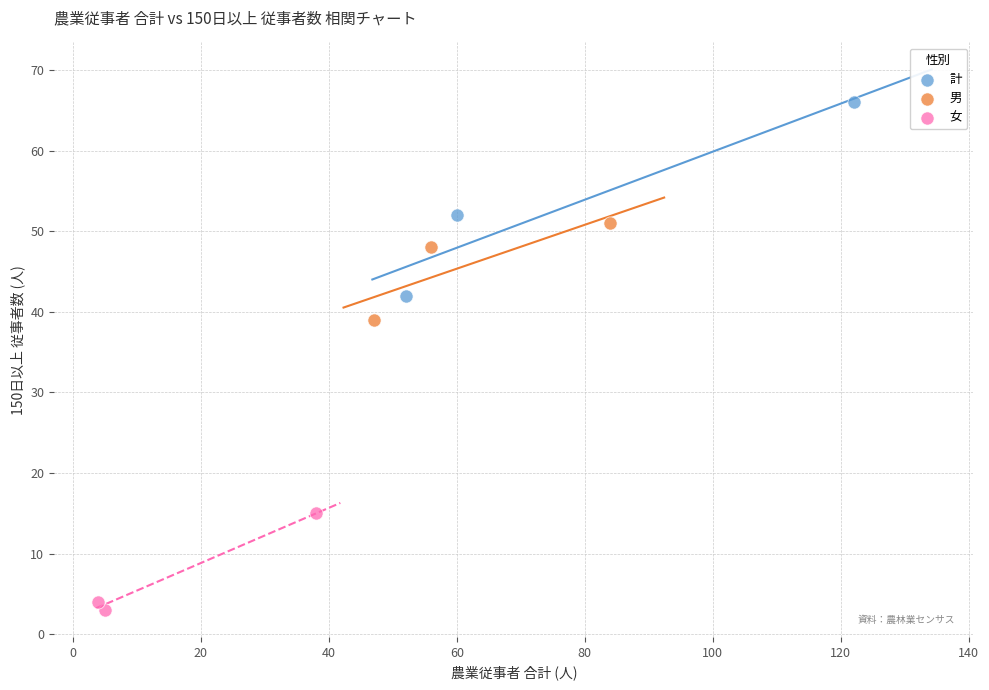

Which series contains the lowest Y value?

女